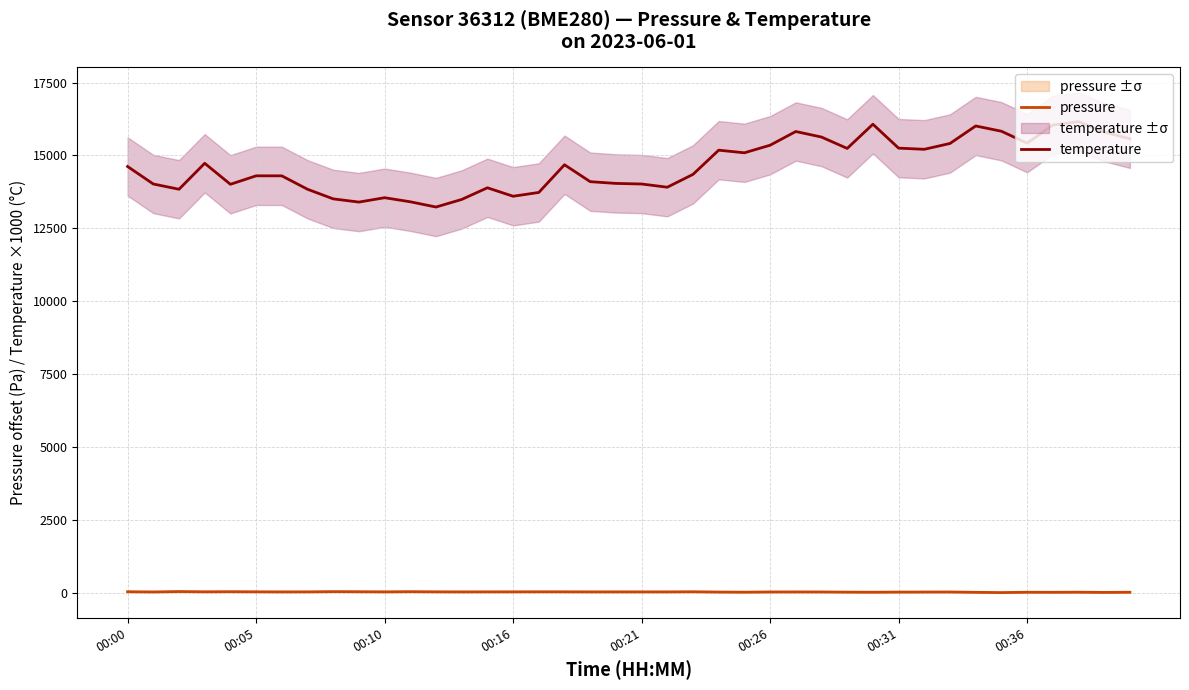

What is the maximum value for temperature?

16160.0